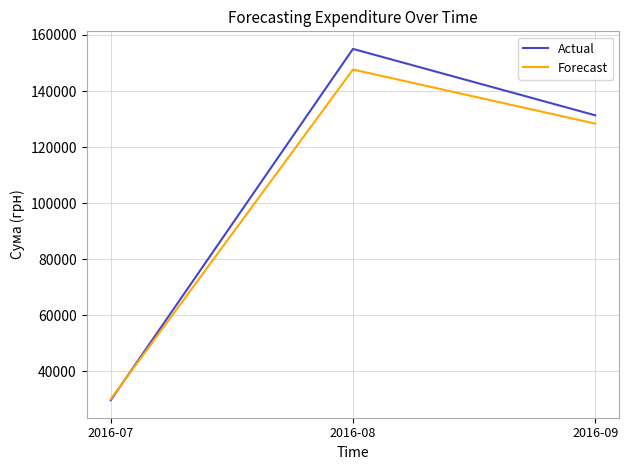

What is the difference between the maximum and minimum values in the Forecast series?

117591.9